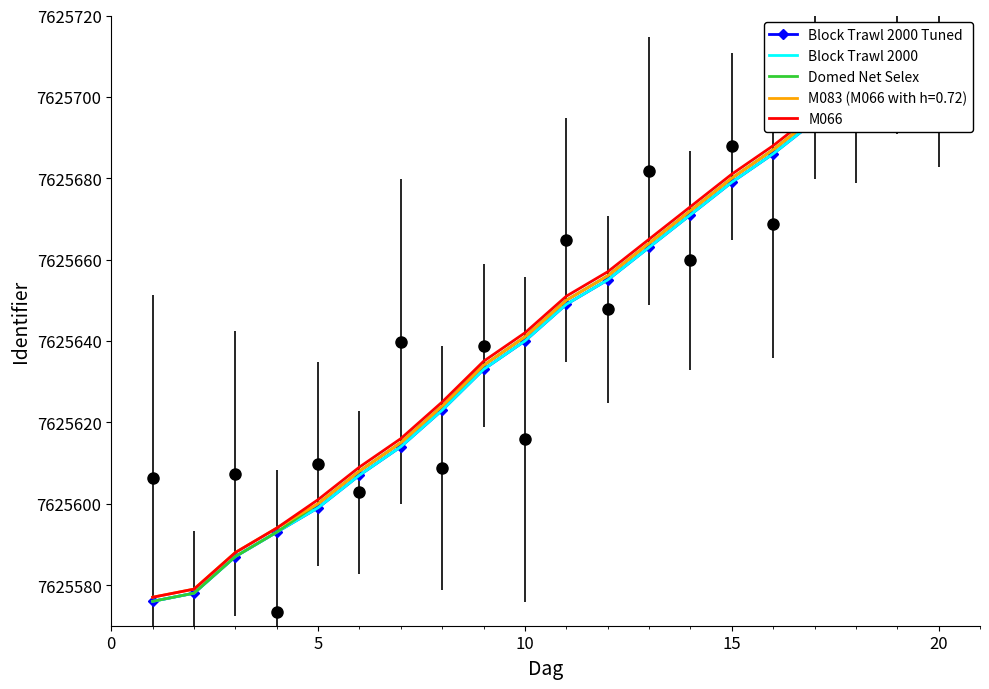

What is the total value across all series at 20?

30502431